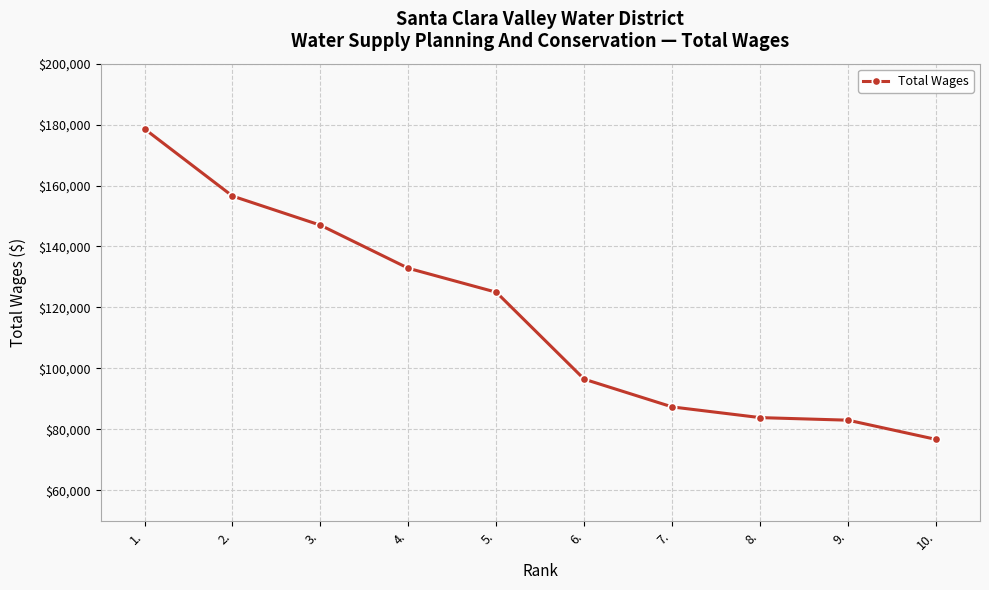

Reading right to left, what are all the values shown in this chart?

76680	82985	83831	87339	96439	124980	132839	146987	156548	178594